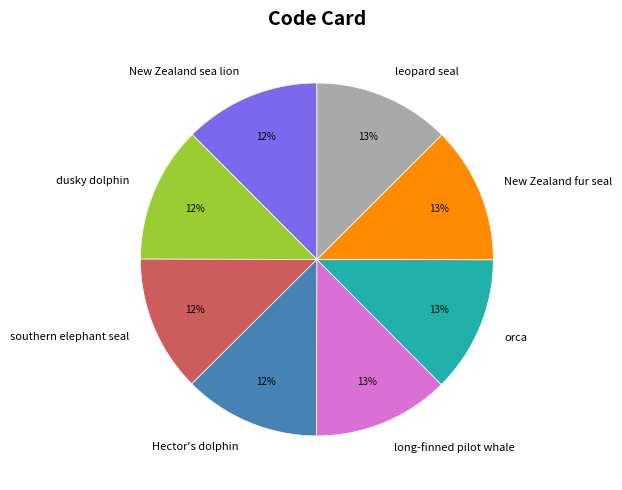

Count the number of slices in the pie.

8